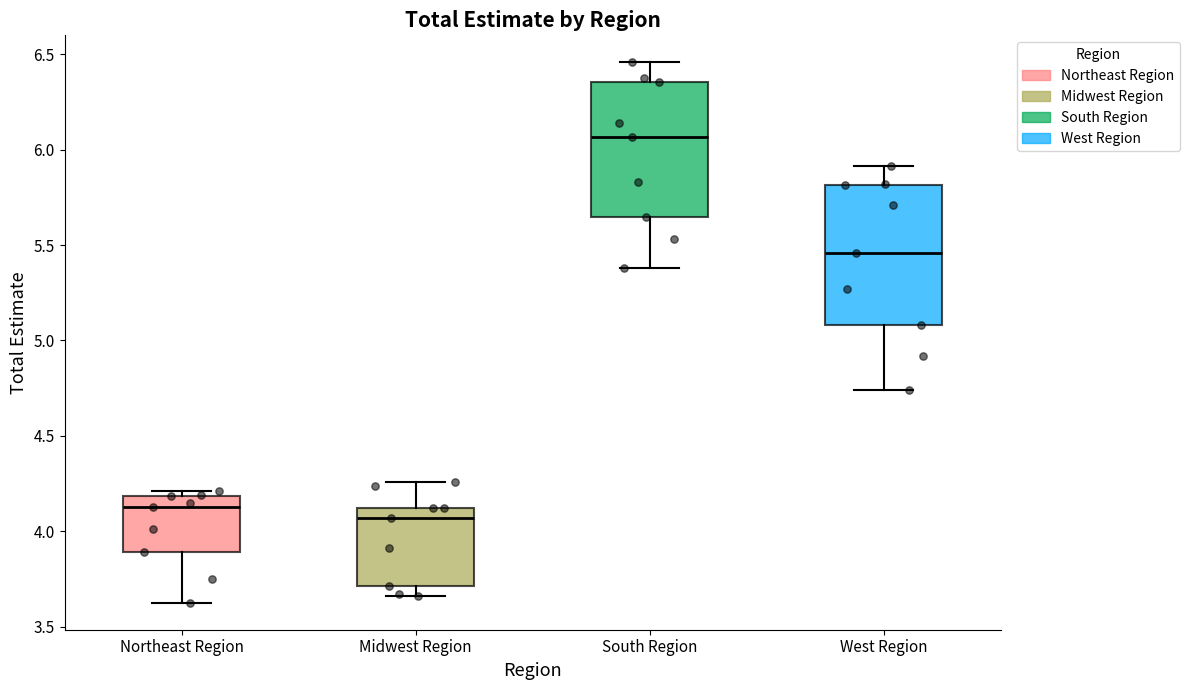

Which box has the lowest median line?

Midwest Region